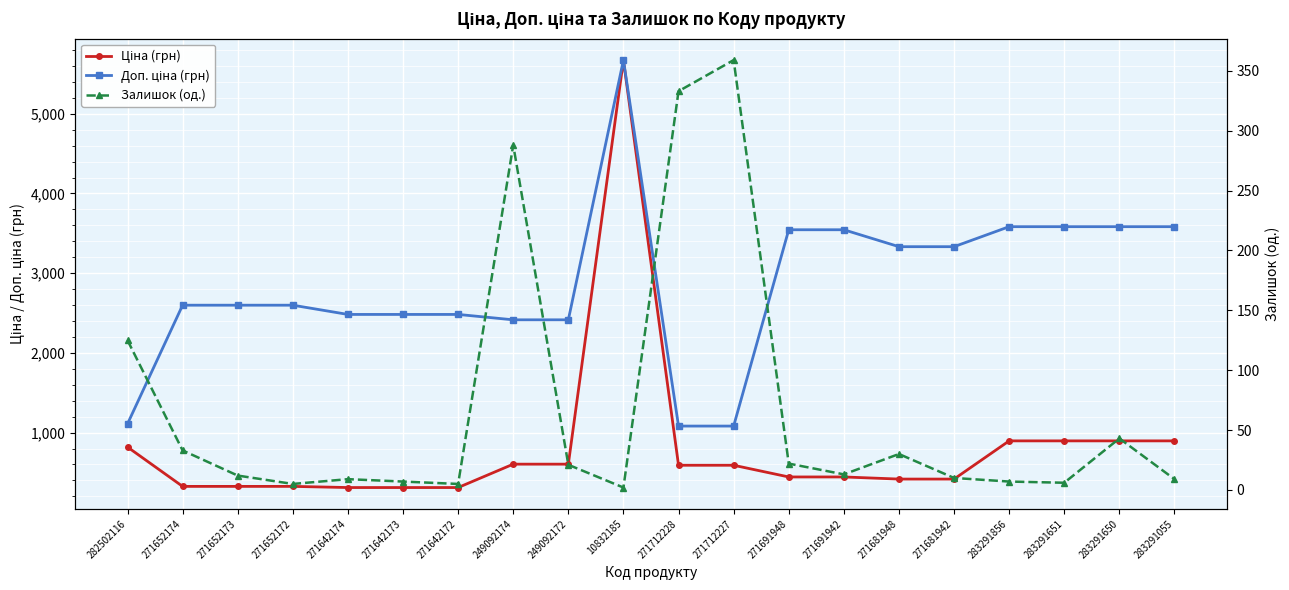

Where is the first local maximum for Залишок (од.)?

271642174